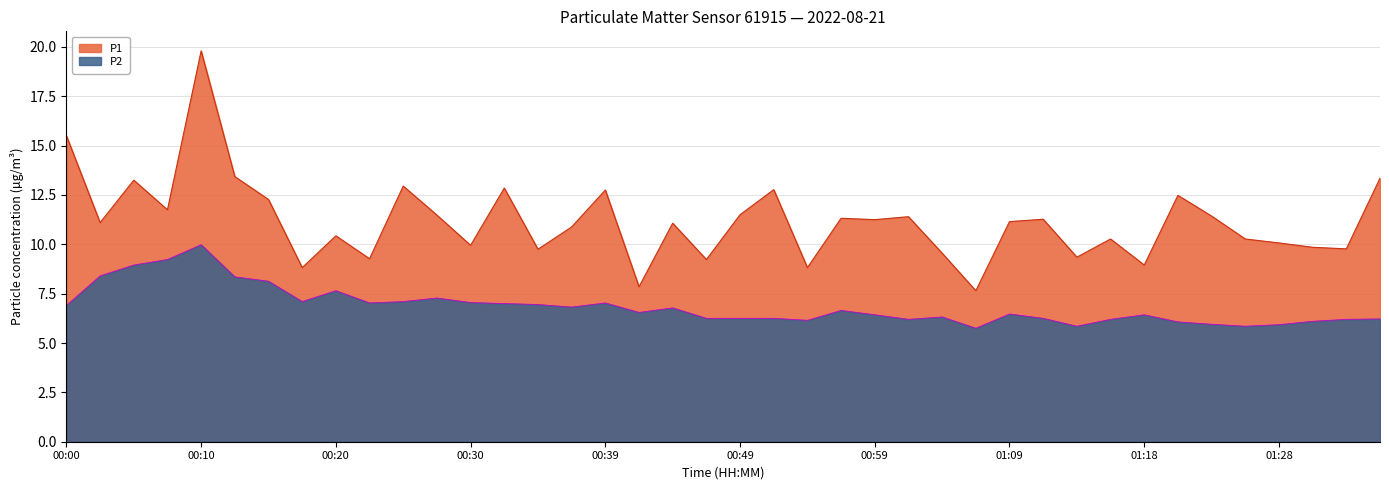

Does the chart display data point markers on the line(s)?

No